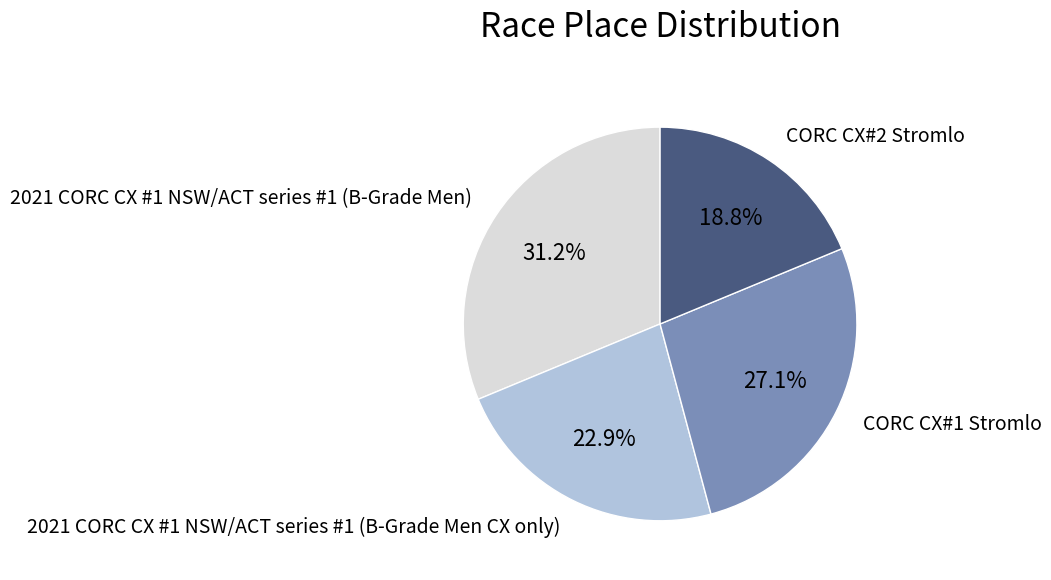

Count the number of slices in the pie.

4